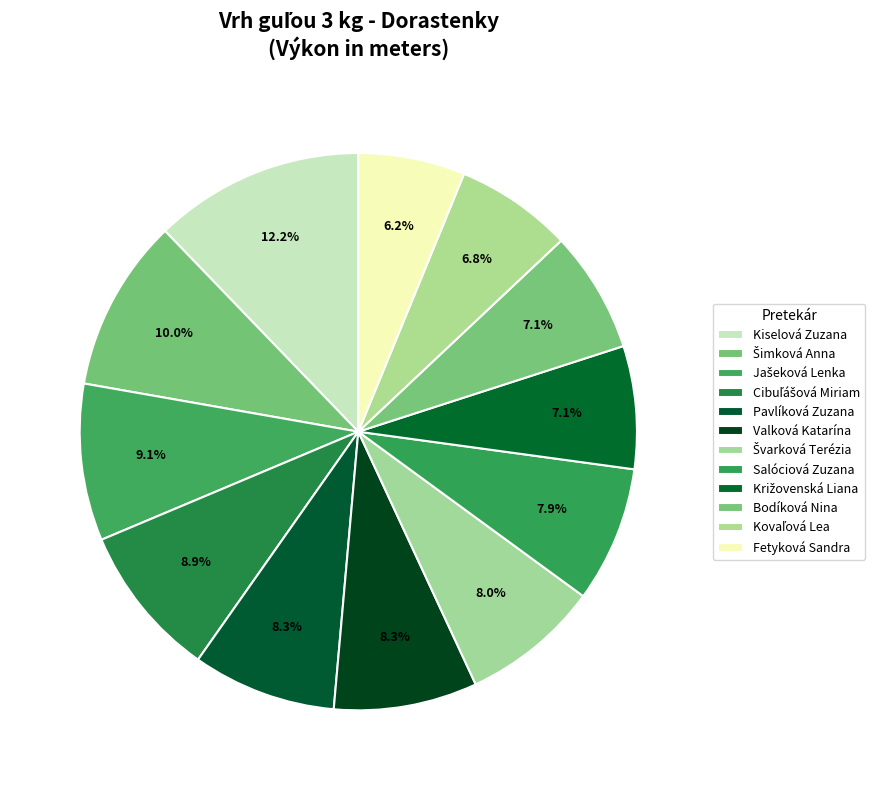

The Križovenská Liana slice represents 7% of the pie. True or false?

True